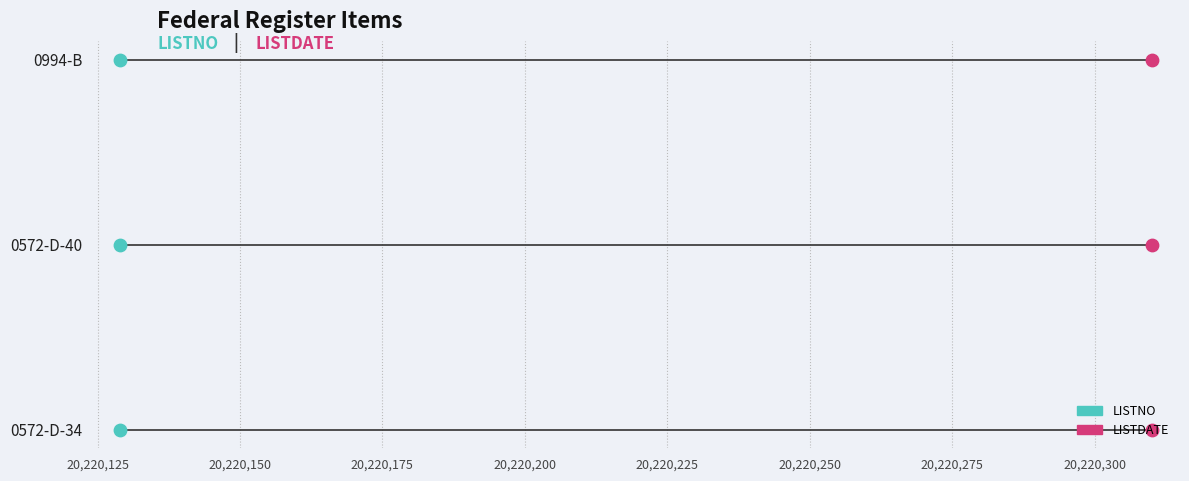

What is the total value across all series at 20,220,125?

2